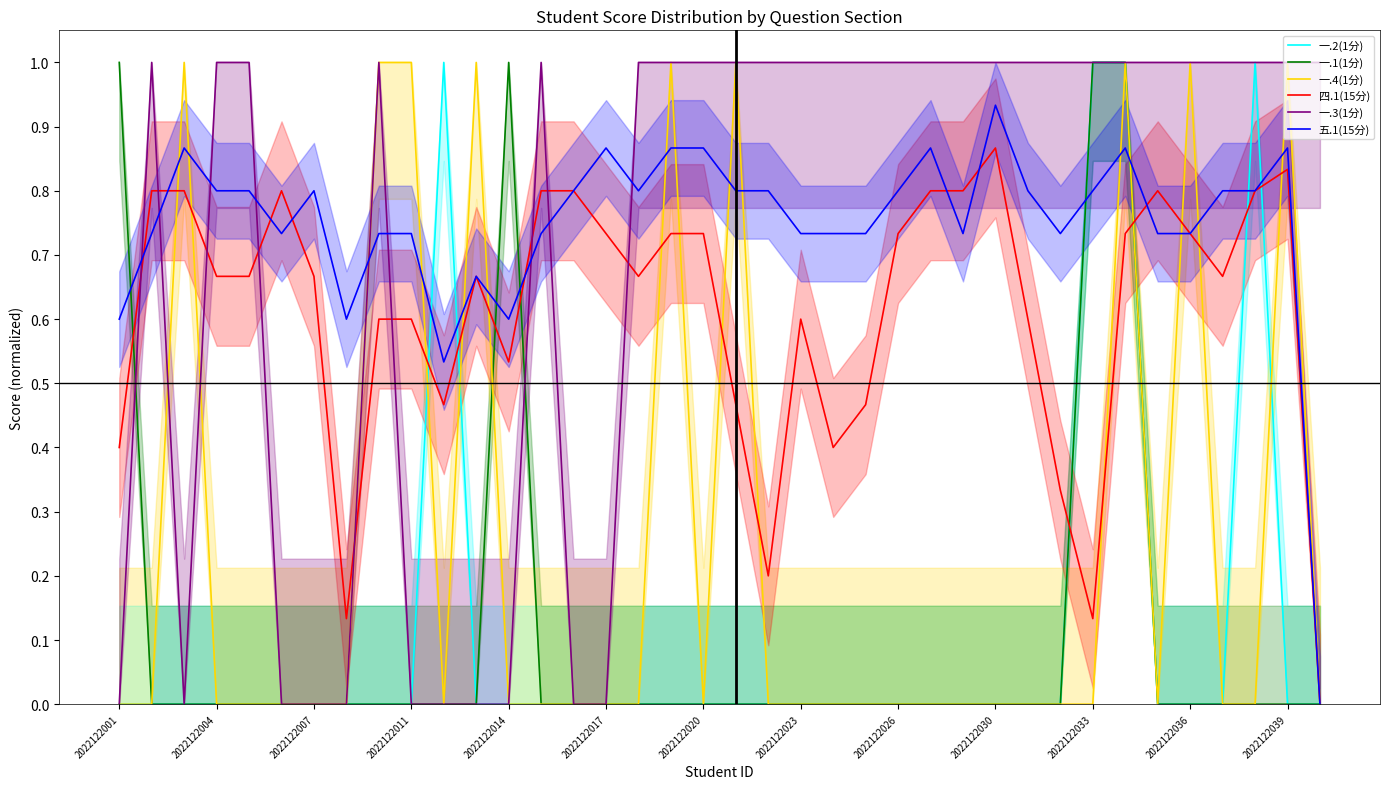

Between 2022122004 and 14, which series saw the biggest shift?

一.3(1分)